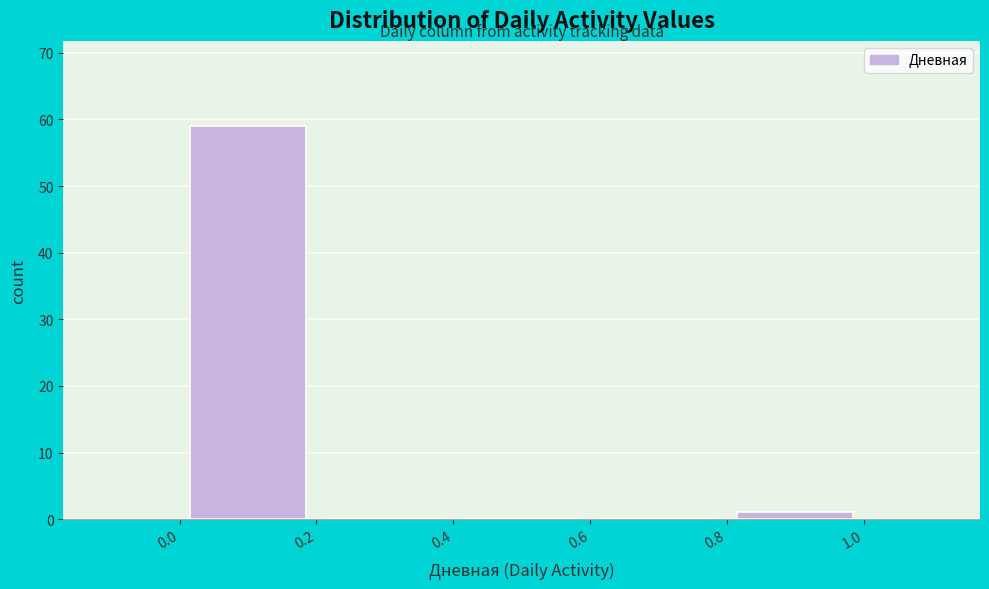

Over which range of the x-axis is the bar tallest?

0.0 to 0.2